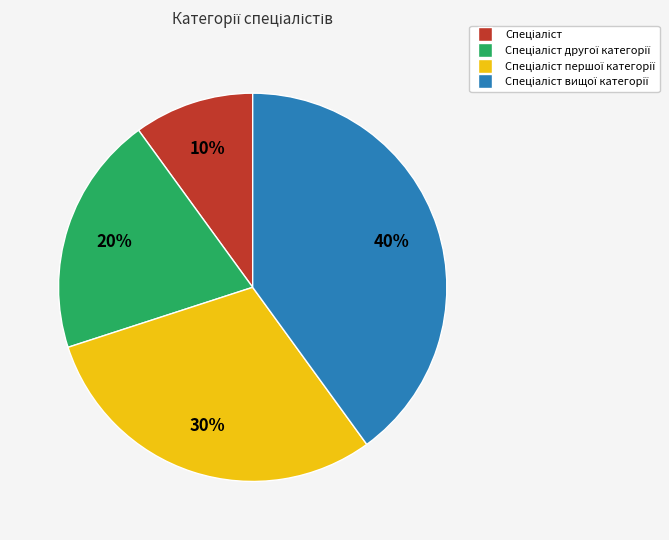

To the nearest percent, what is the average slice percentage?

25%